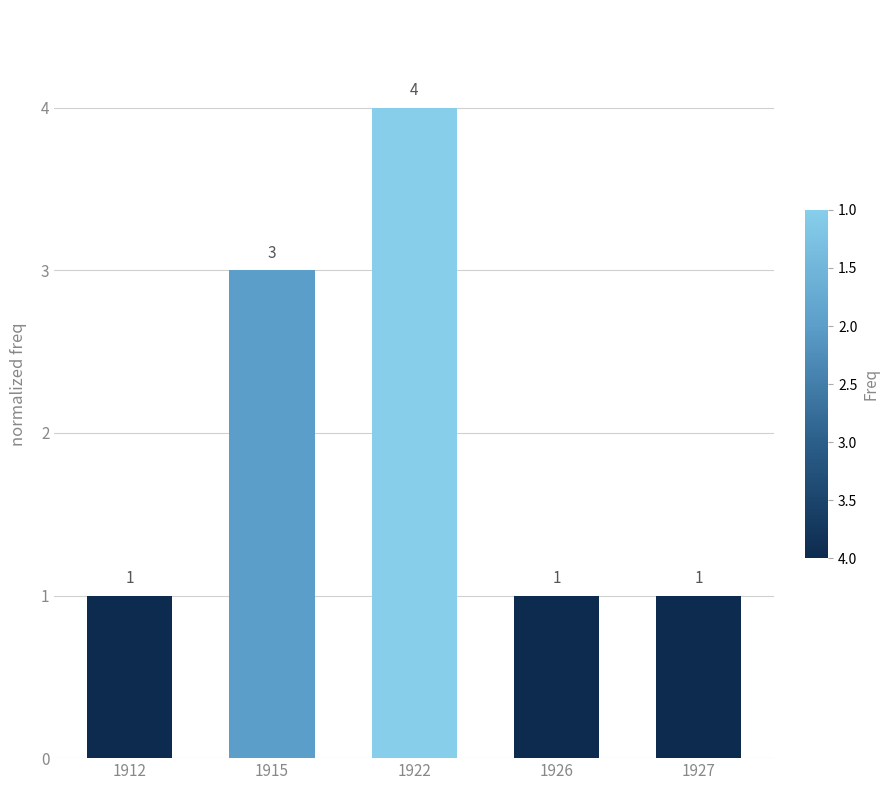

True or false: the data shows 3 at 1915.

True